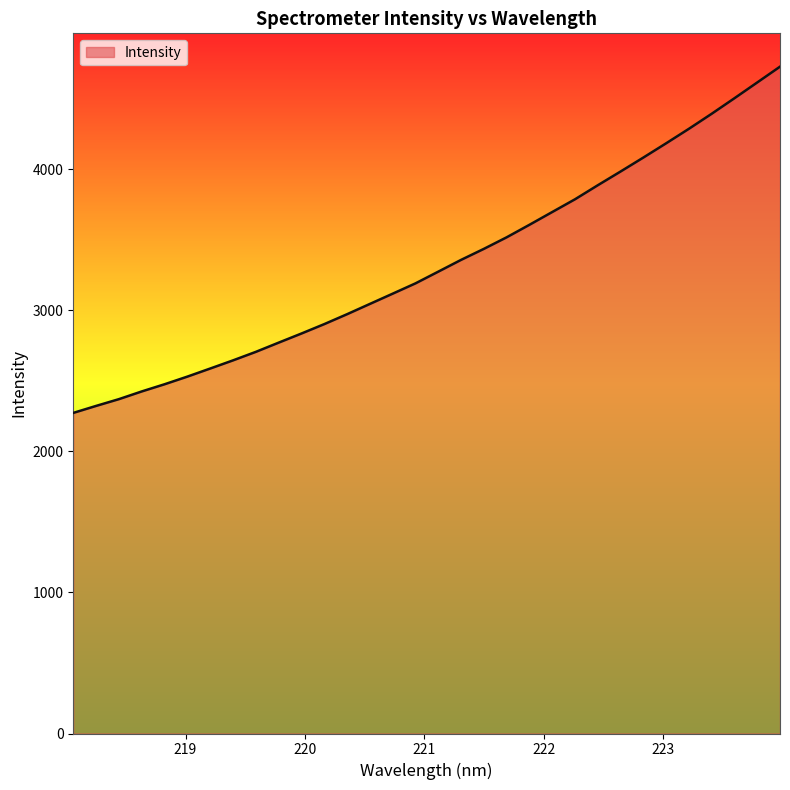

What is the difference between the maximum and minimum values?

2453.5